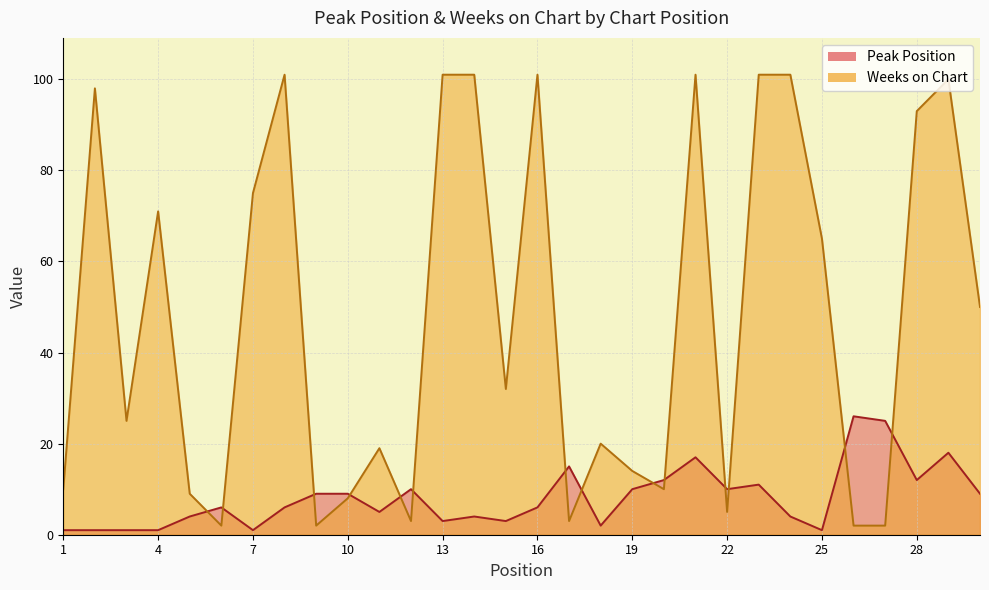

How many times do Weeks on Chart and Peak Position cross each other?

14